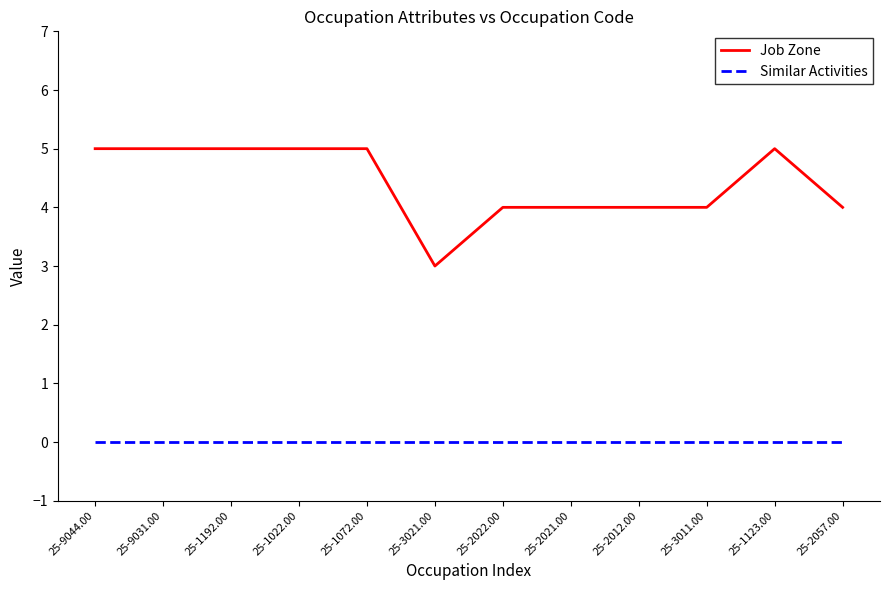

What are all the series names shown in the legend?

Job Zone, Similar Activities